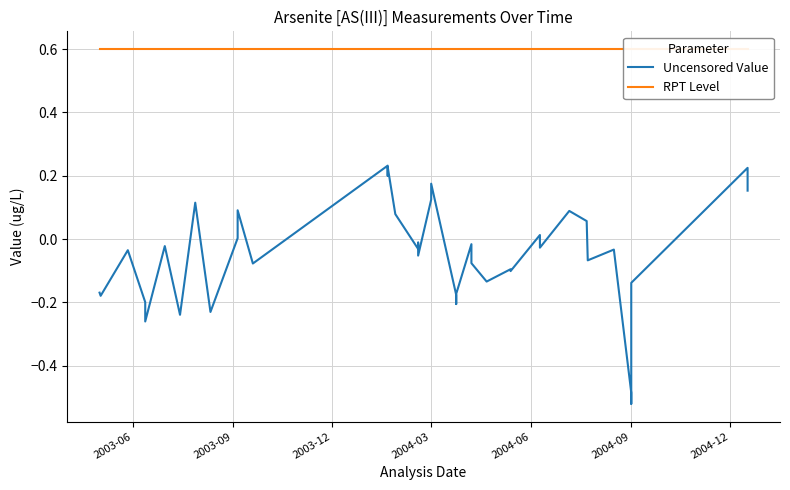

How many values in Uncensored Value are below zero?

26